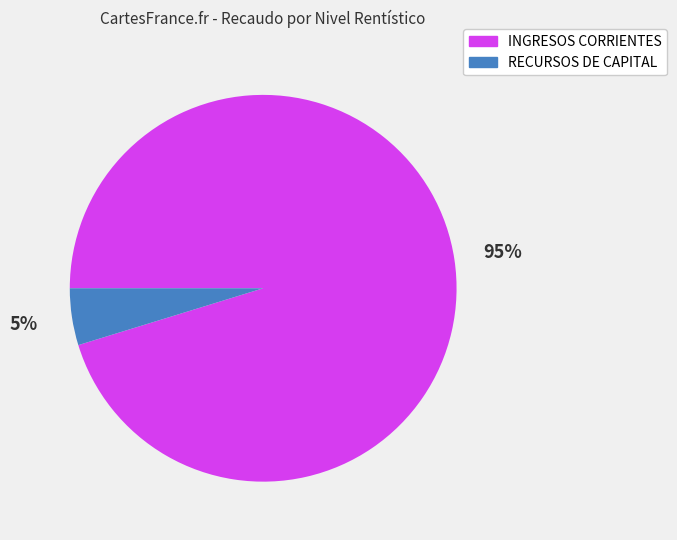

How many slices are in this pie chart?

2